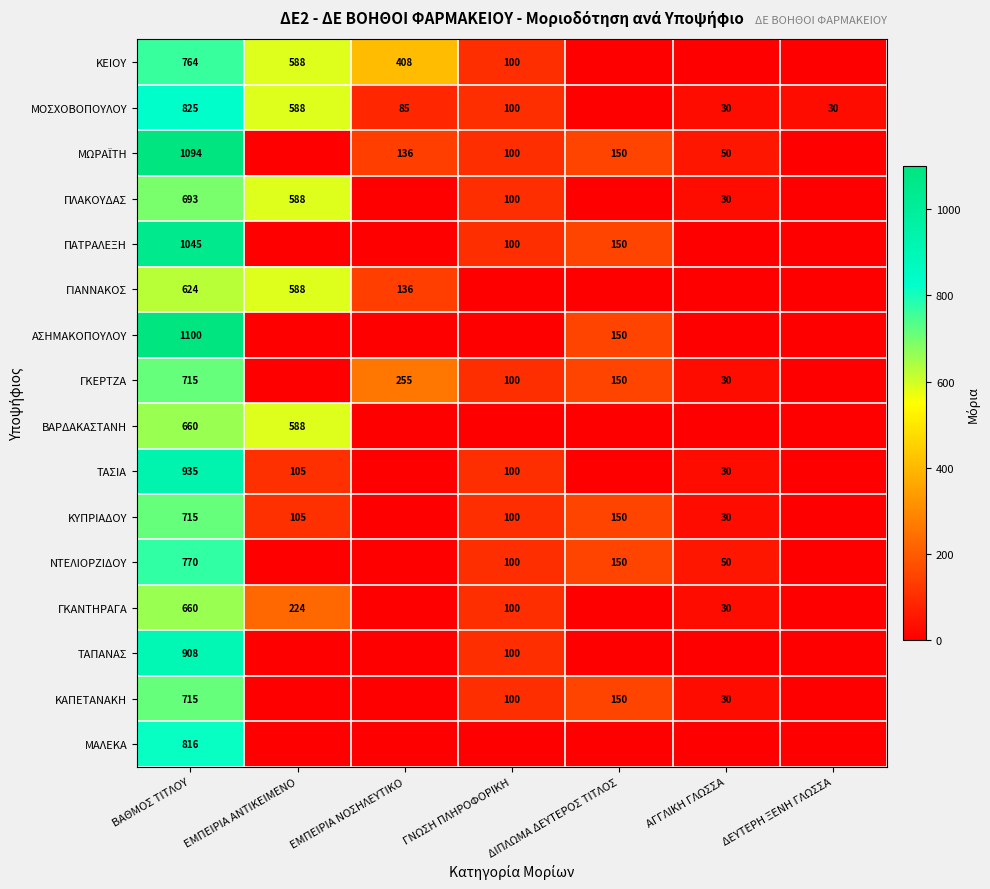

What is the total value across all series at ΓΝΩΣΗ ΠΛΗΡΟΦΟΡΙΚΗ?

1200.0